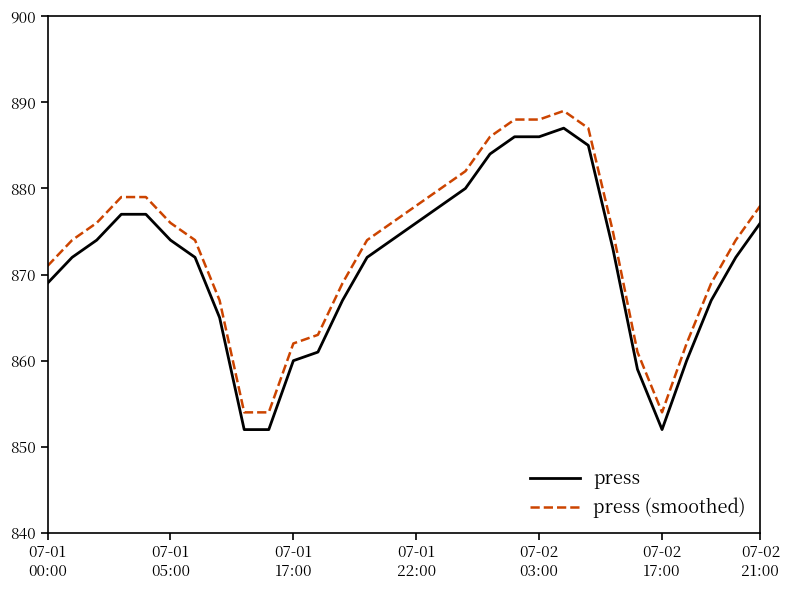

What is the difference between the maximum and minimum values in the press series?

35